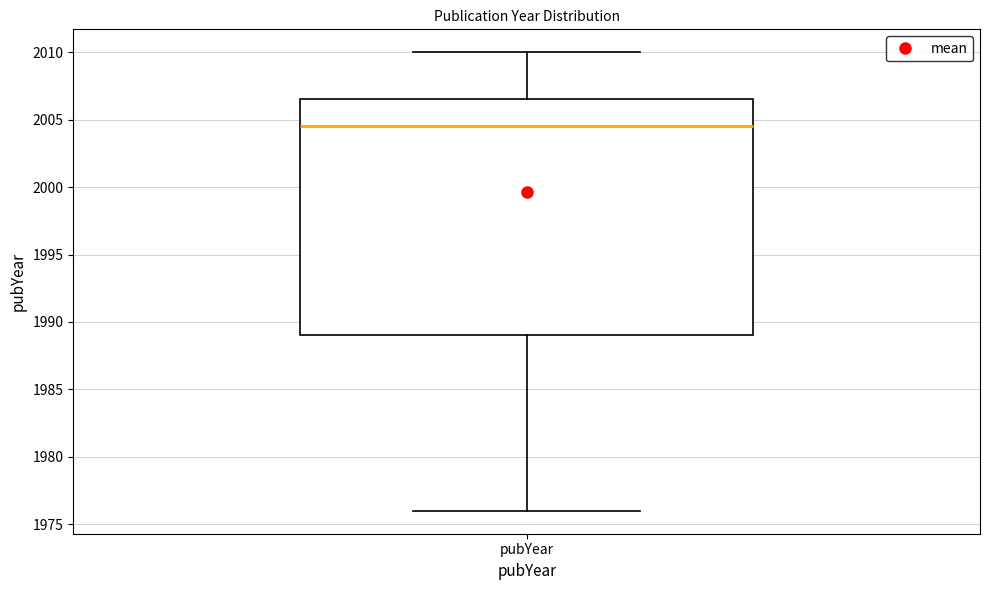

Where does the median line of the box for pubYear sit on the y-axis? The values are not printed on the chart, so give them approximately, as read against the axis.

2004.5